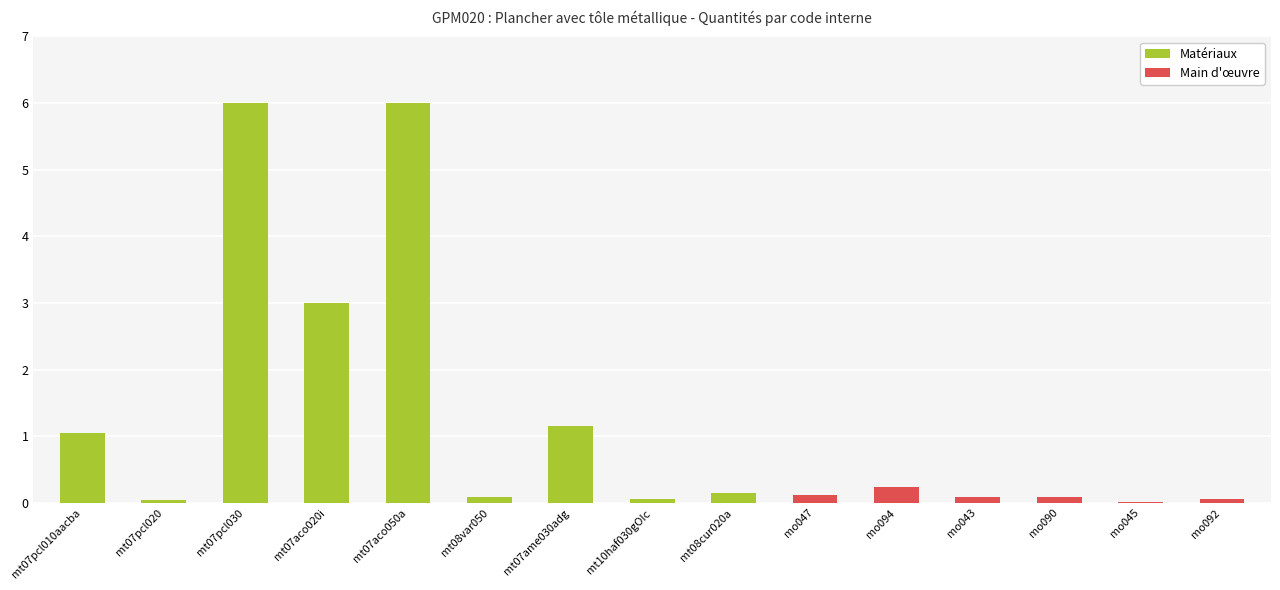

Are the bars horizontal?

No